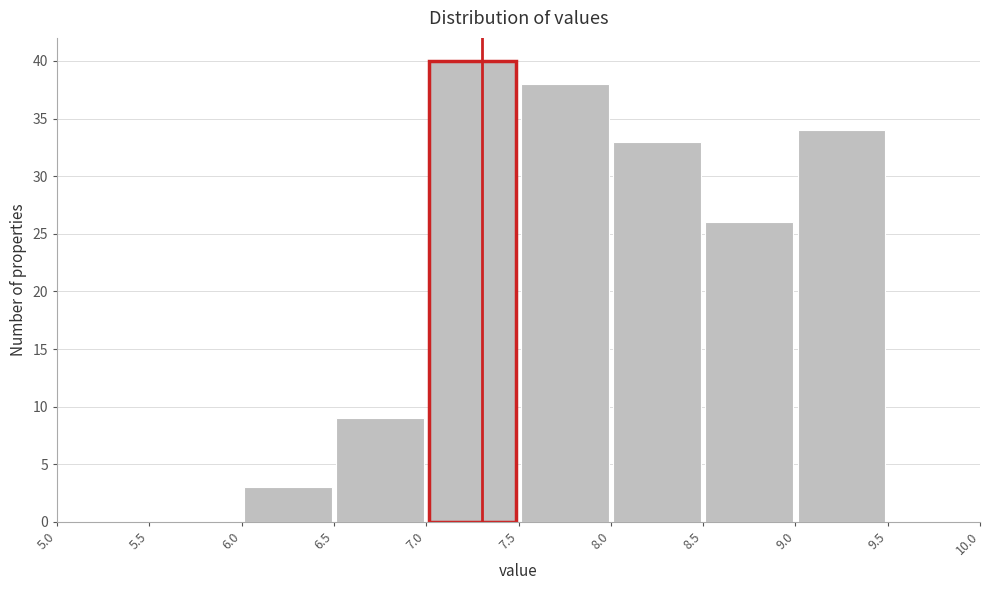

Reading left to right, transcribe this chart: for each bar, give the range it covers on the x-axis and its height. The values are not printed on the chart, so give them approximately, as read against the axis.

5.0 to 5.5: 0
5.5 to 6.0: 0
6.0 to 6.5: 3
6.5 to 7.0: 9
7.0 to 7.5: 40
7.5 to 8.0: 38
8.0 to 8.5: 33
8.5 to 9.0: 26
9.0 to 9.5: 34
9.5 to 10.0: 0